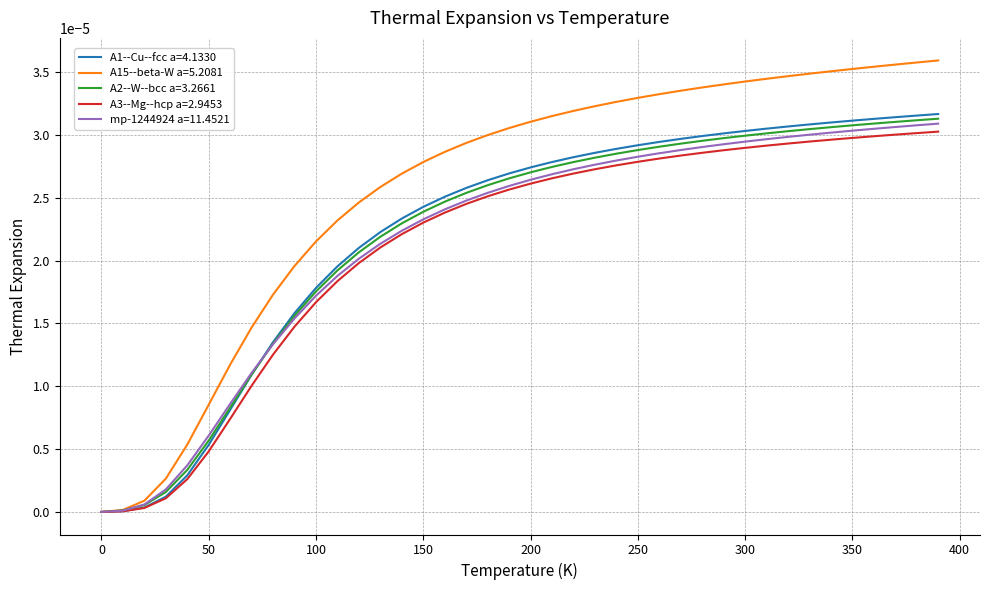

Which series has the largest total across all categories?

A15--beta-W a=5.2081